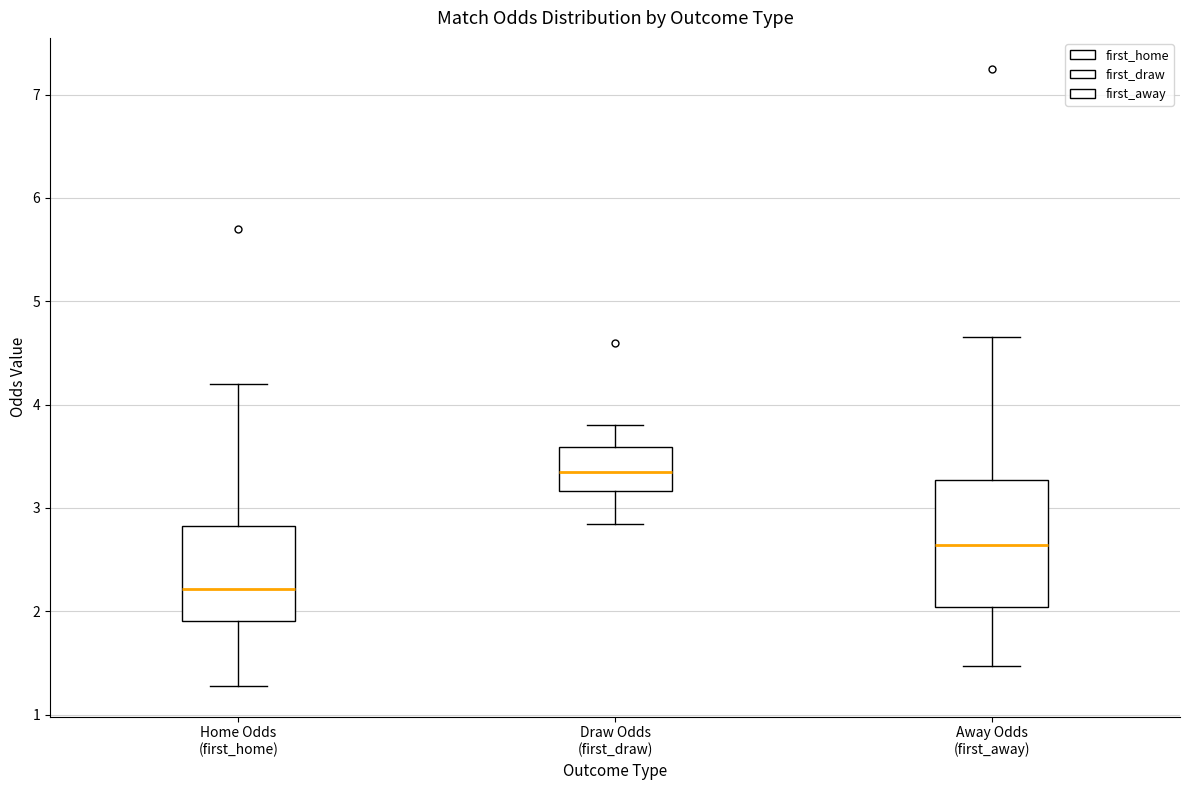

Where does the lower whisker of the box for Home Odds (first_home) end on the y-axis? The values are not printed on the chart, so give them approximately, as read against the axis.

1.3